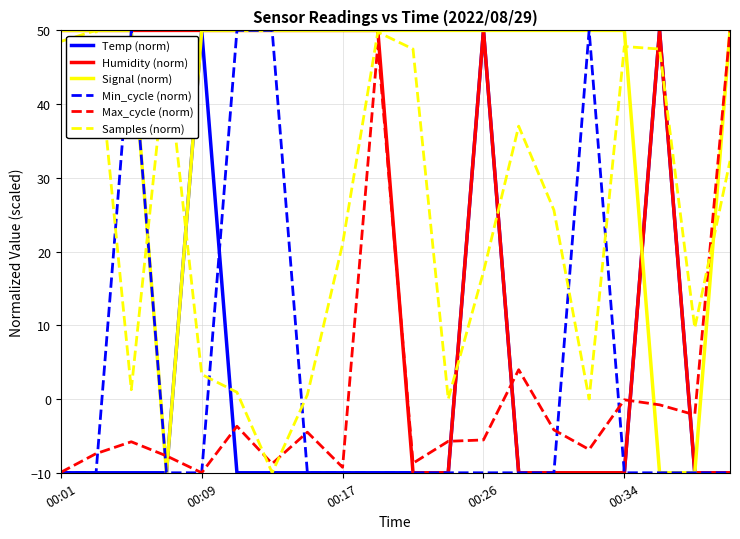

Does the chart display data point markers on the line(s)?

No